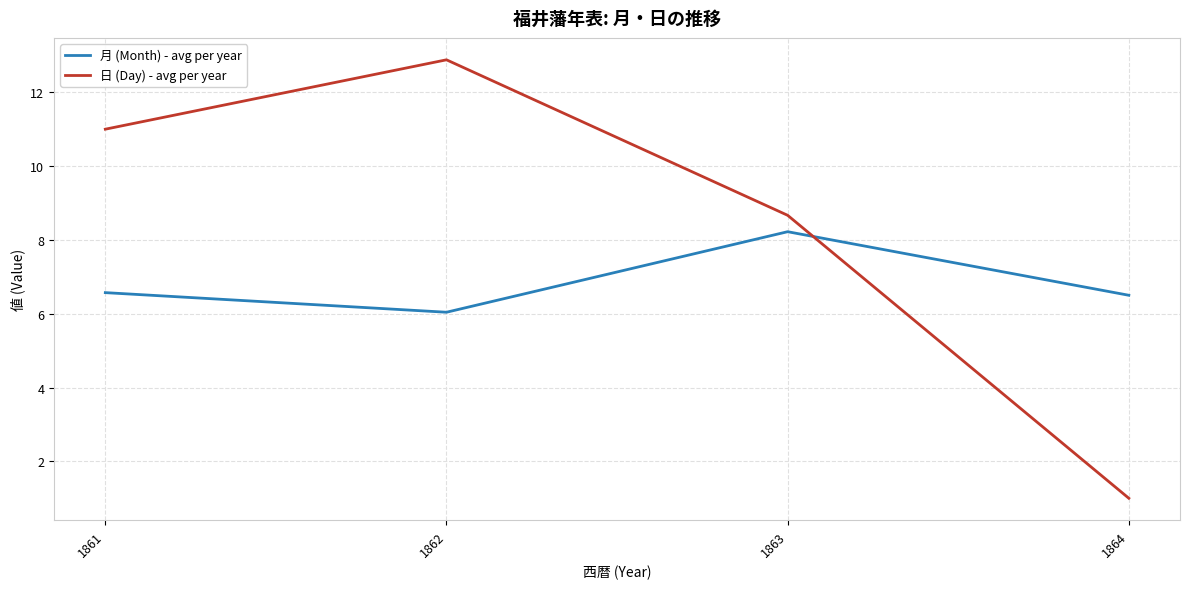

How many times do 月 (Month) - avg per year and 日 (Day) - avg per year cross each other?

1